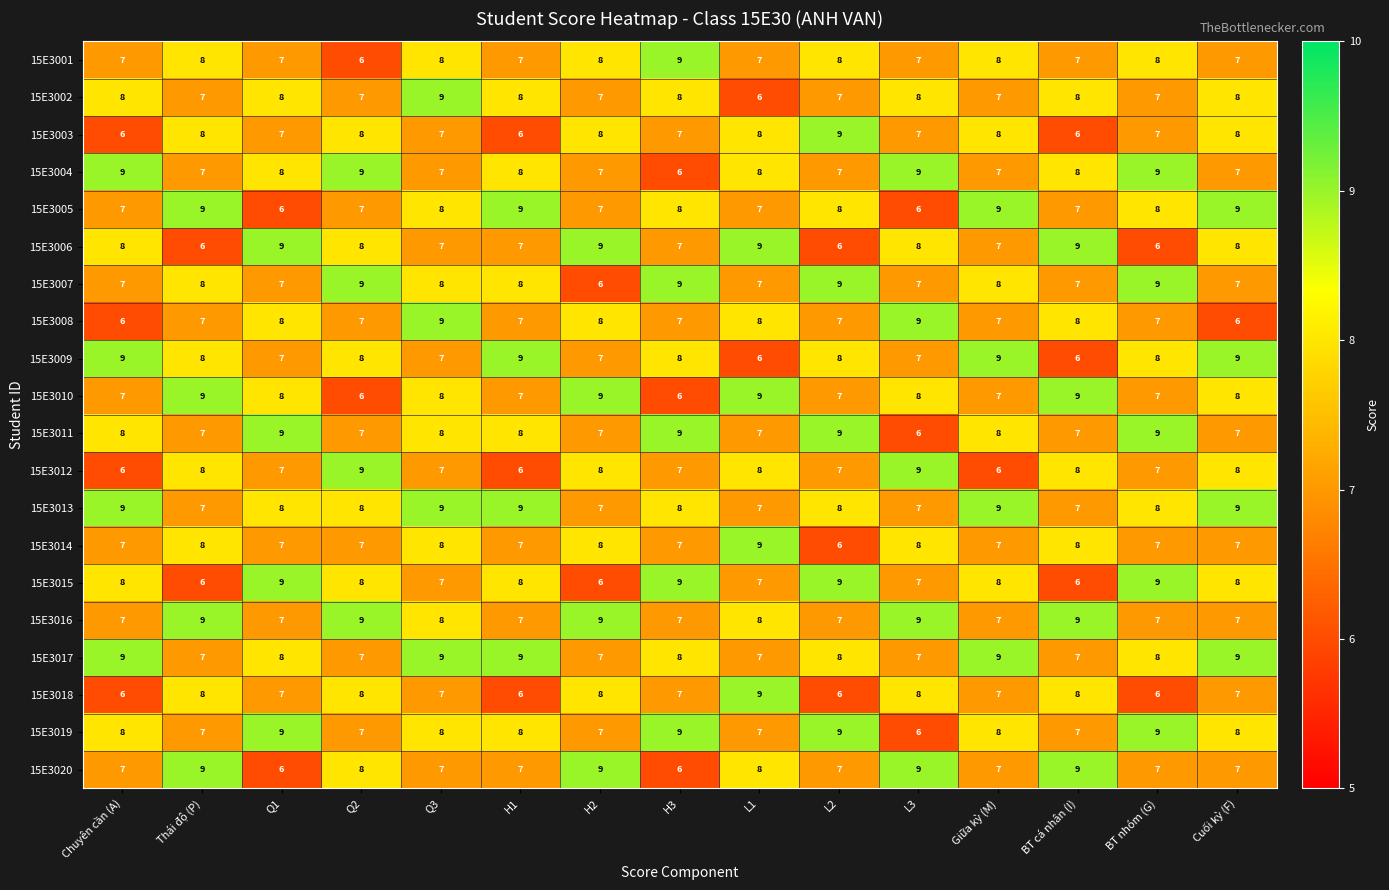

What is the difference between the maximum and minimum values in the 15E3002 series?

3